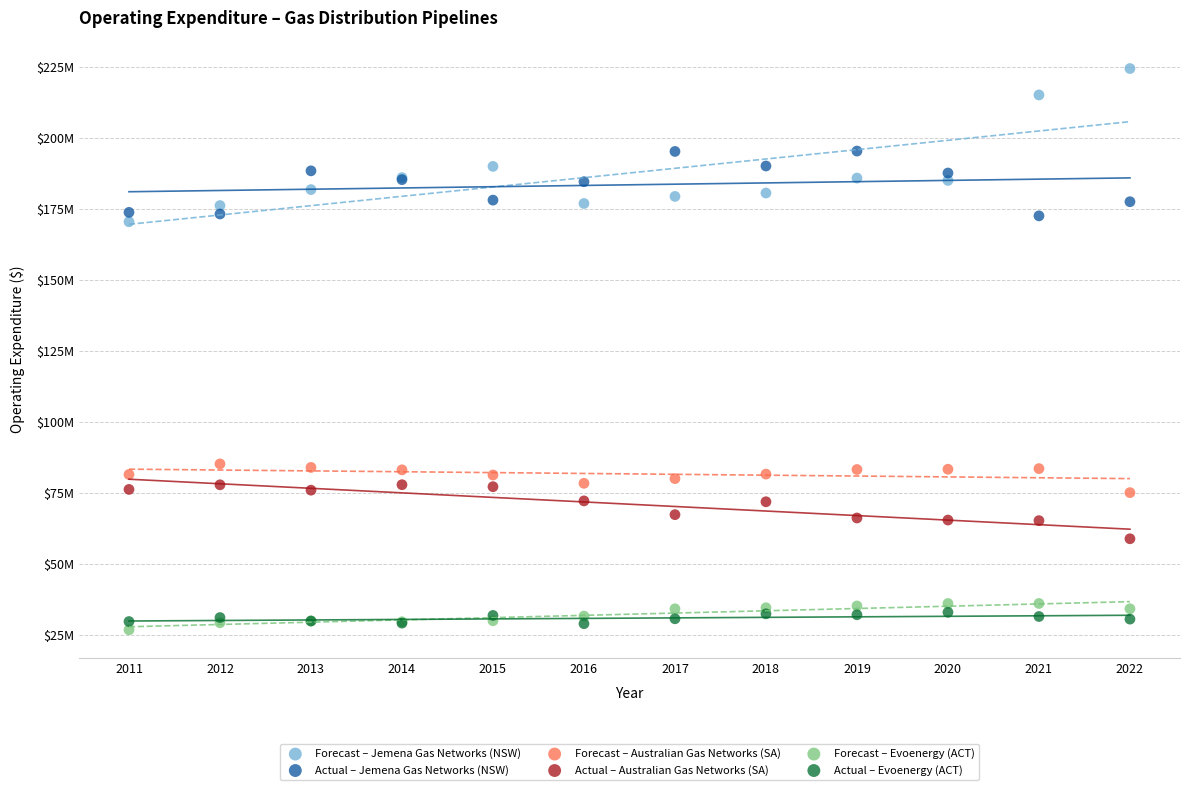

Which series reaches the maximum Y coordinate?

Forecast – Jemena Gas Networks (NSW)